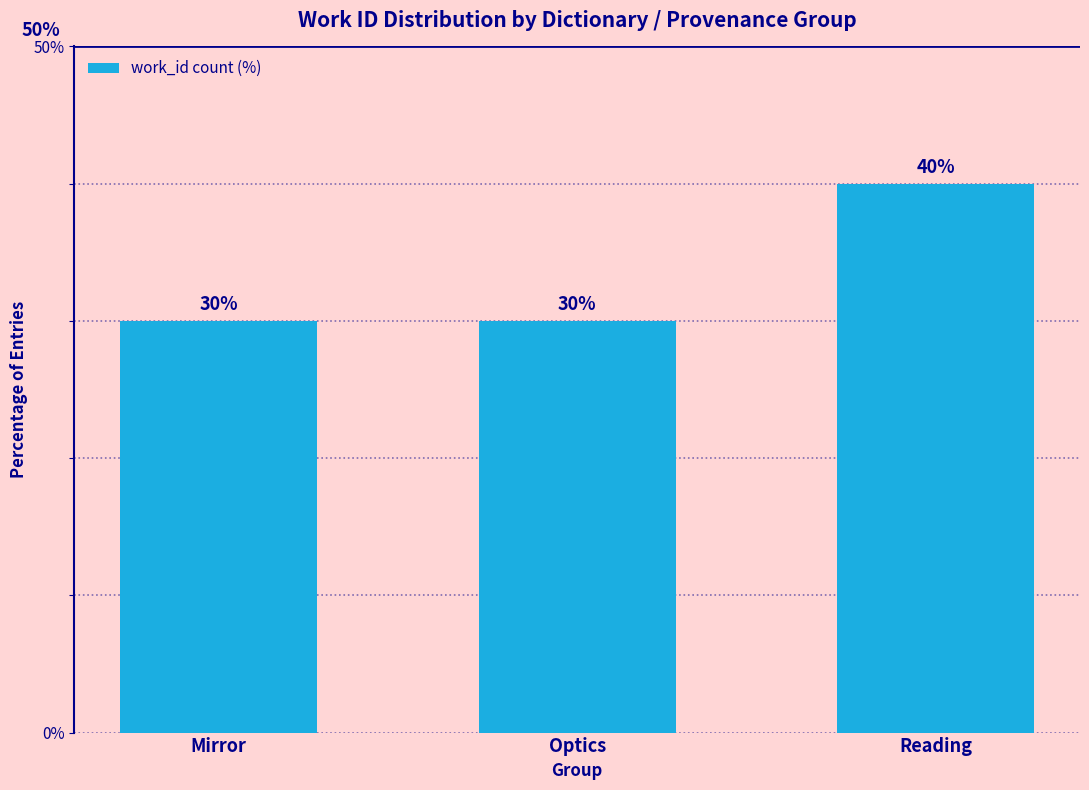

Are the bars horizontal?

No